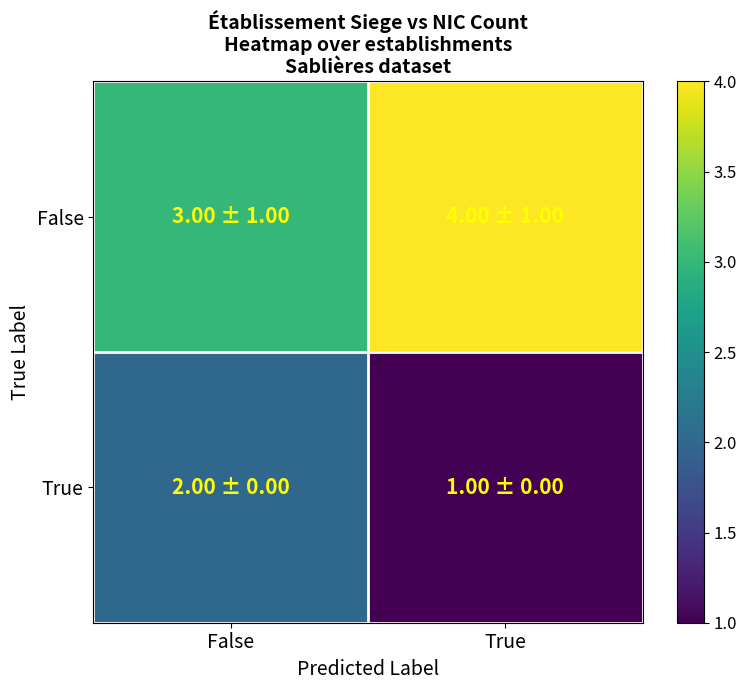

What is the total value across all series at True?

5